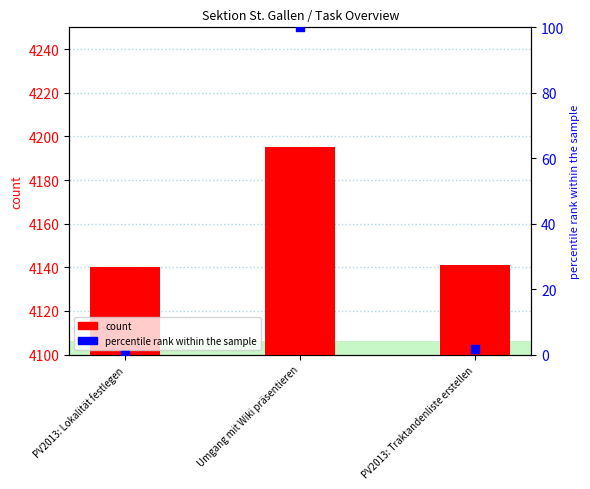

What are all the series names shown in the legend?

count, percentile rank within the sample